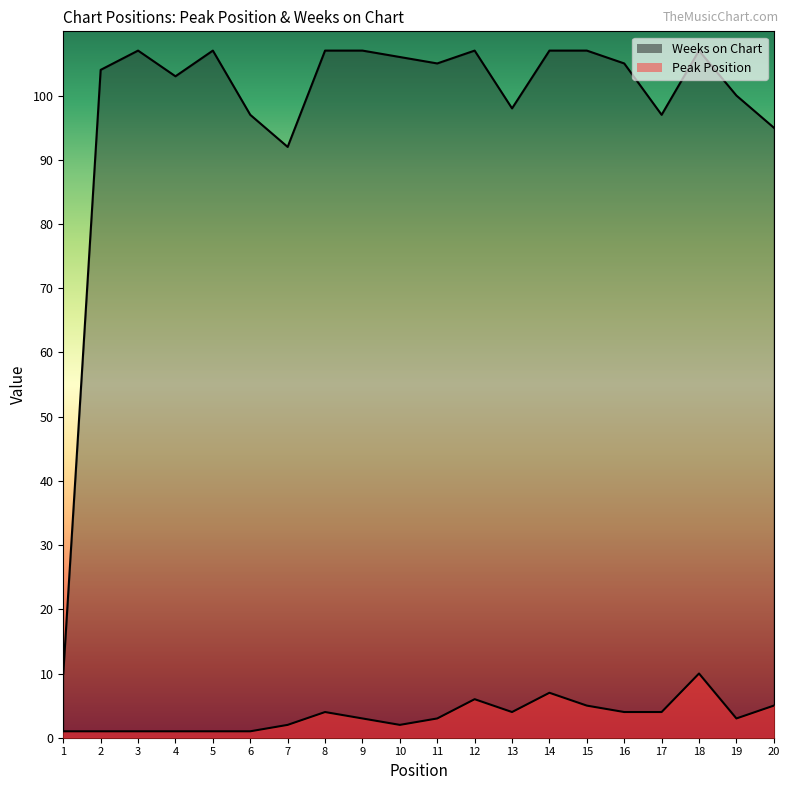

How many values in the Peak Position series exceed 3?

9